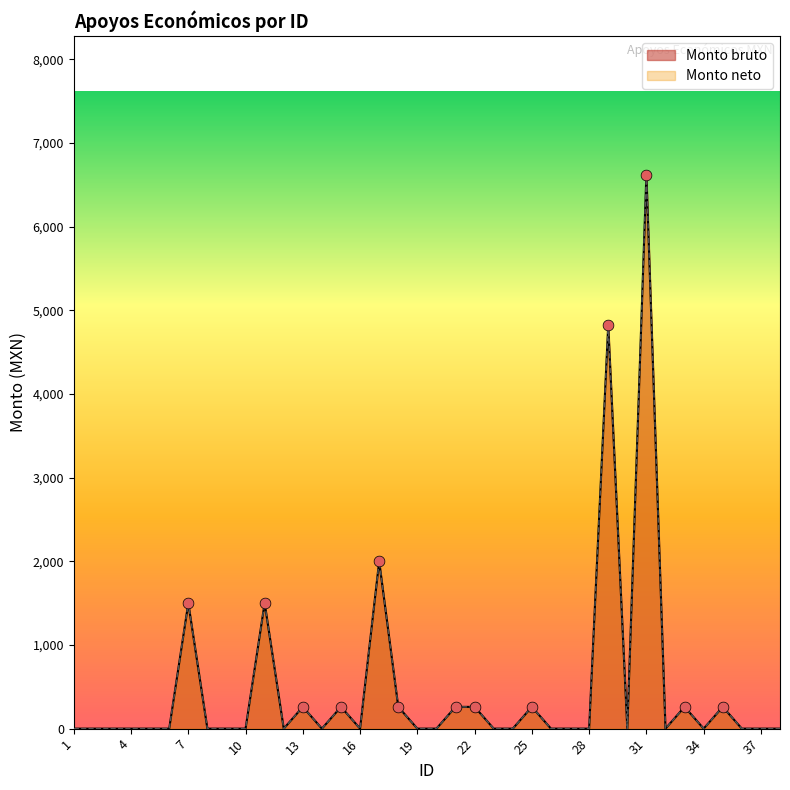

What are all the series names shown in the legend?

Monto bruto, Monto neto